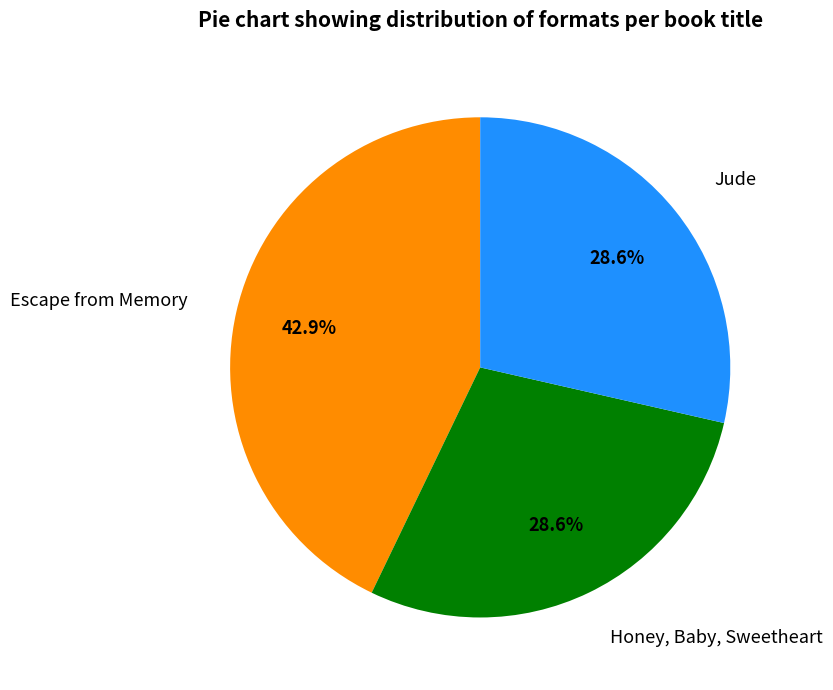

To the nearest percent, what is the average slice percentage?

33%